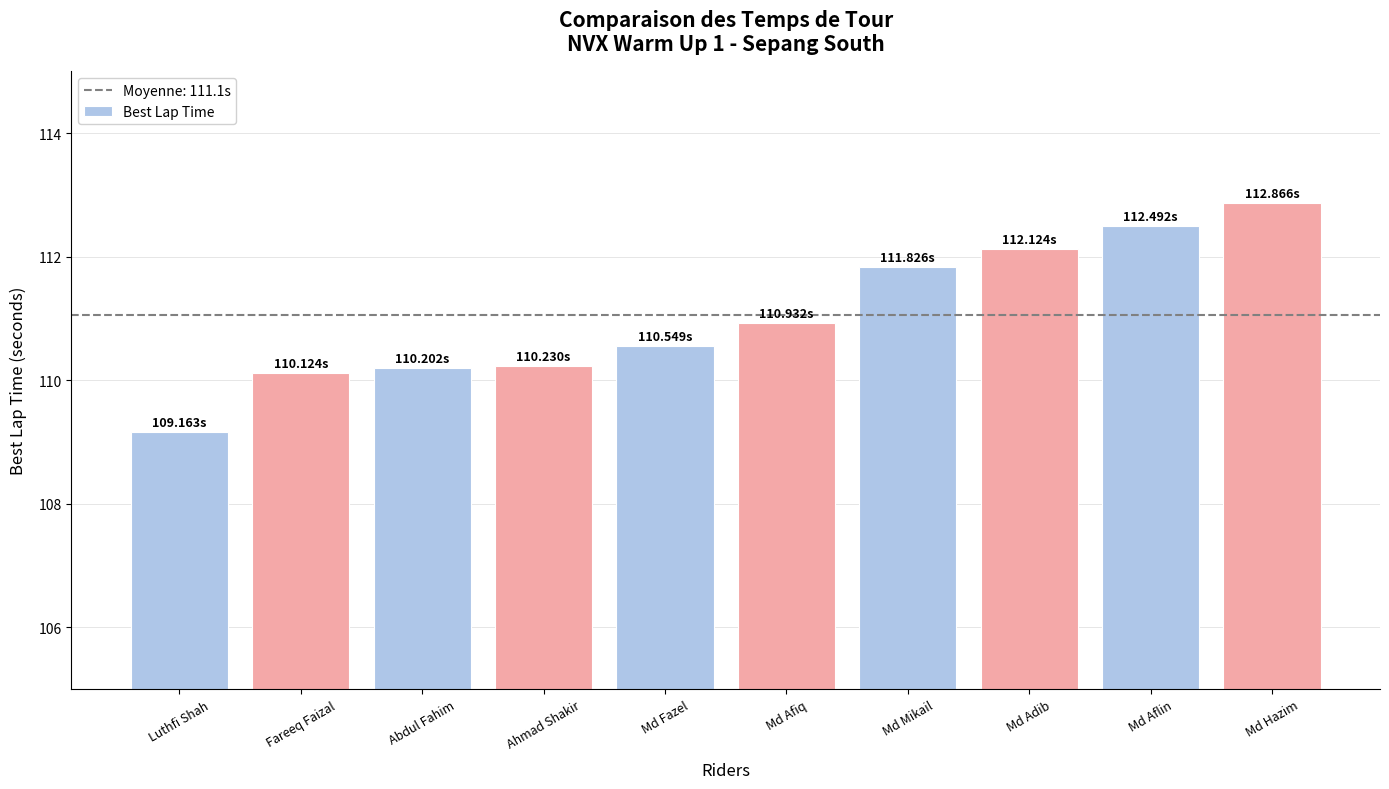

Is it true that the value at Md Hazim is 70.1?

False